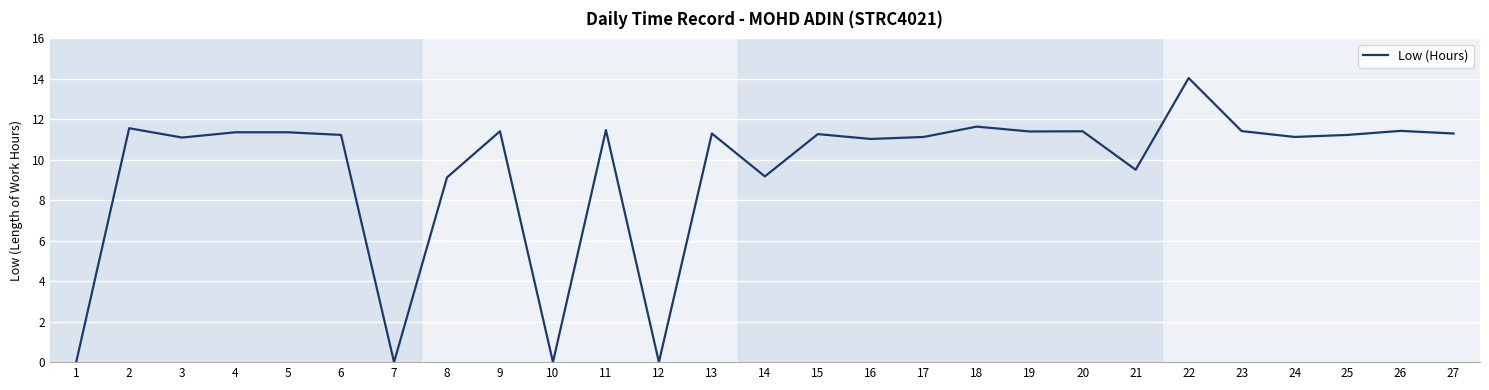

What is the difference between the values at 1 and 17?

11.1